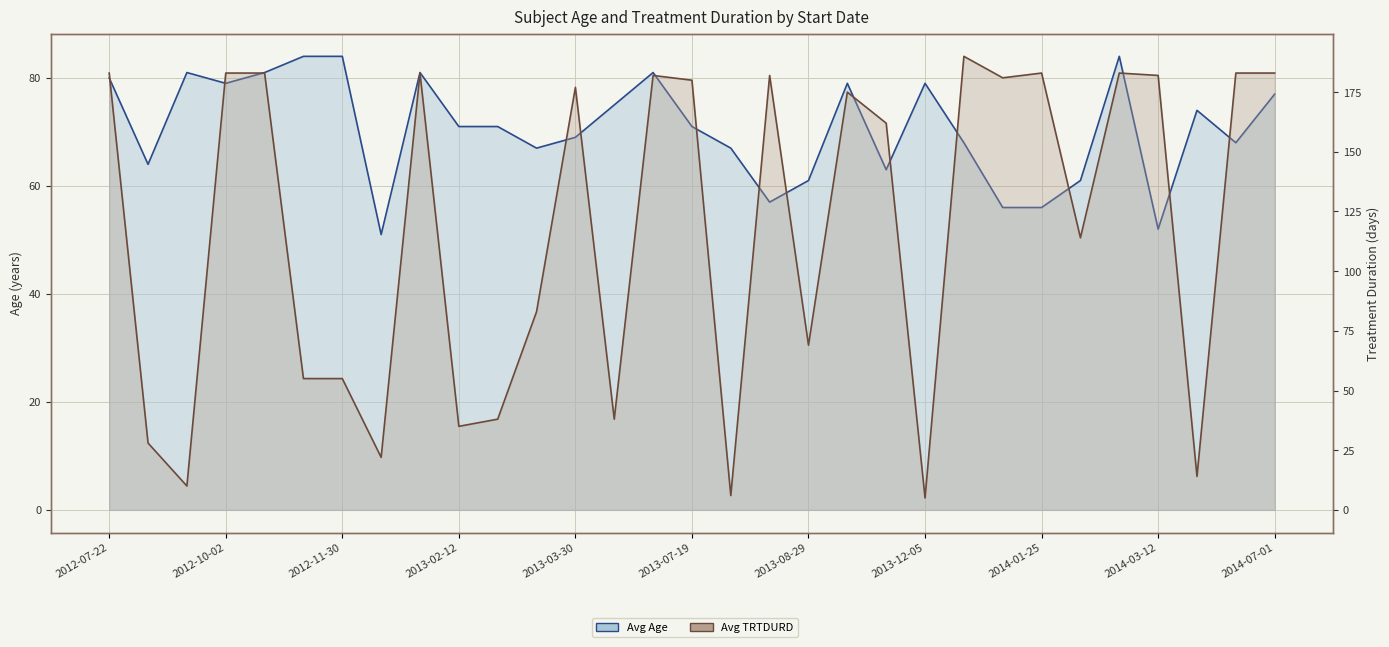

Which category has the highest value in the Avg TRTDURD series?

22